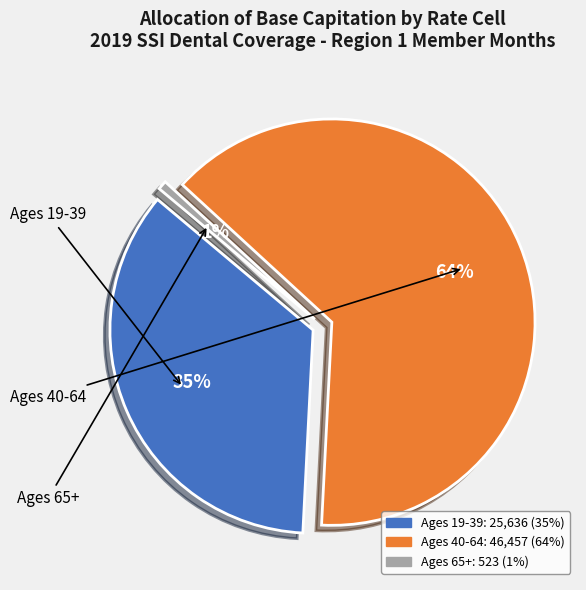

What is the change in value from Ages 40-64 to Ages 65+?

-45934